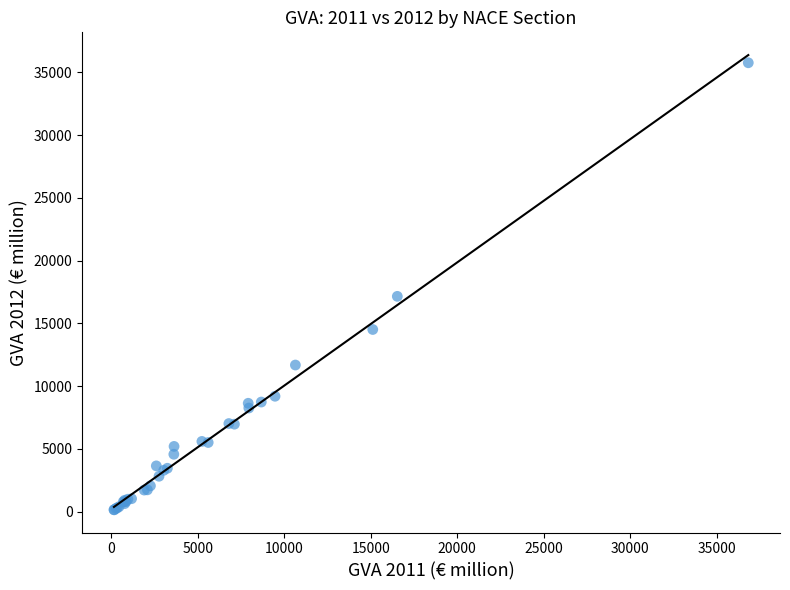

What Y value in the scatter plot is closest to 17961?

17159.6